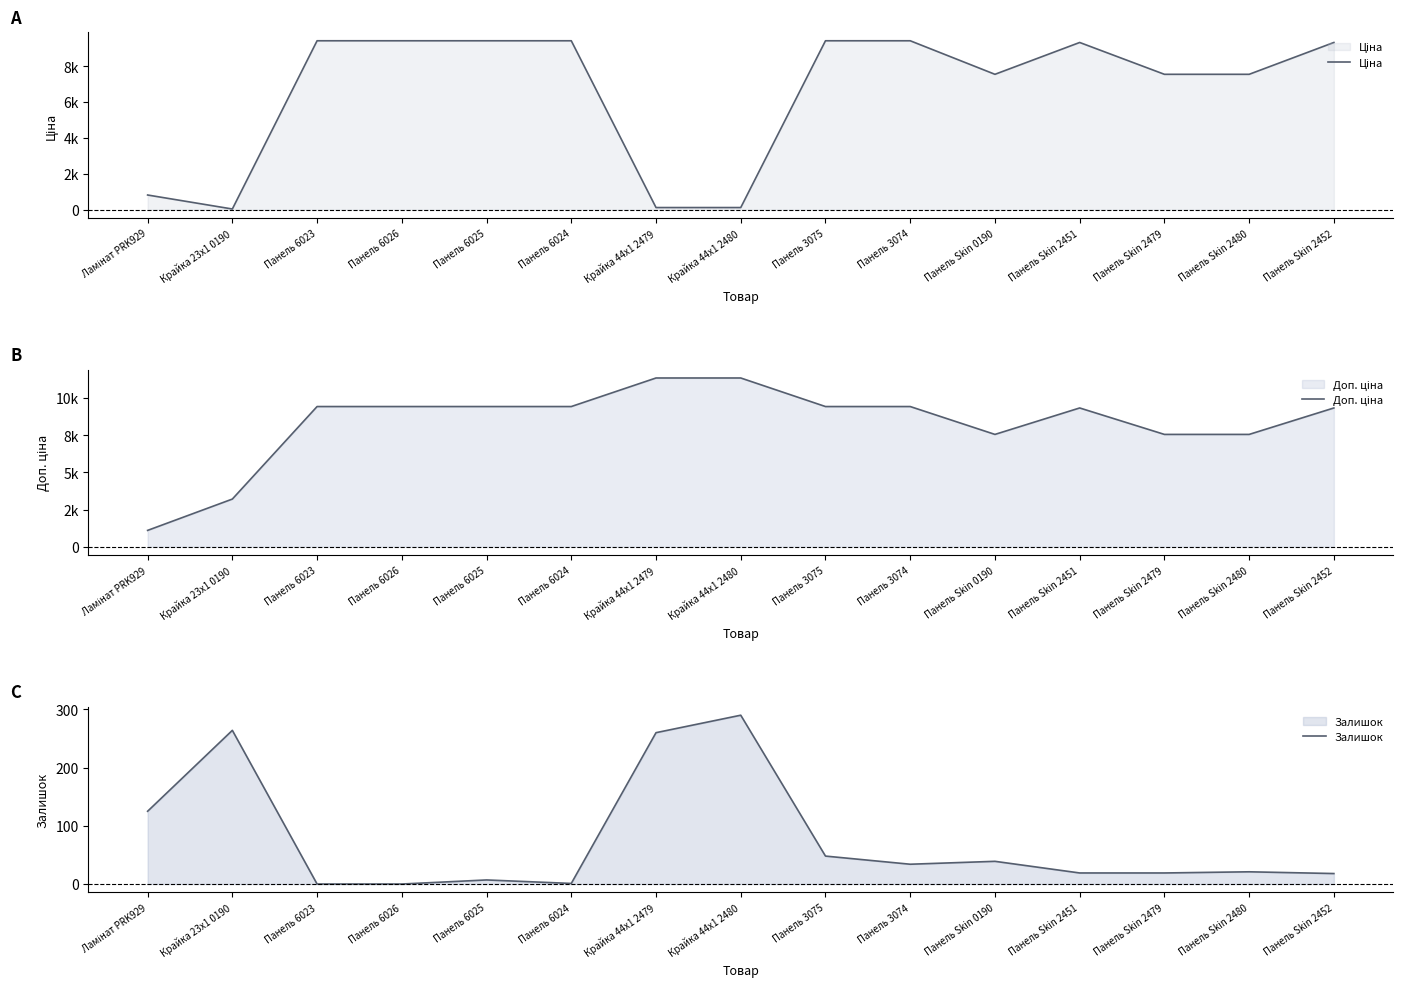

Reading left to right, what are all the values shown in this chart?

Ціна: 813.0	32.0	9416.9	9416.9	9416.9	9416.9	113.3	113.3	9416.9	9416.9	7545.9	9321.4	7545.9	7545.9	9321.4
Доп. ціна: 1101.8	3205.0	9416.9	9416.9	9416.9	9416.9	11334.0	11334.0	9416.9	9416.9	7545.9	9321.4	7545.9	7545.9	9321.4
Залишок: 125.0	264.0	0.0	0.0	7.0	1.0	260.0	290.0	48.0	34.0	39.0	19.0	19.0	21.0	18.0